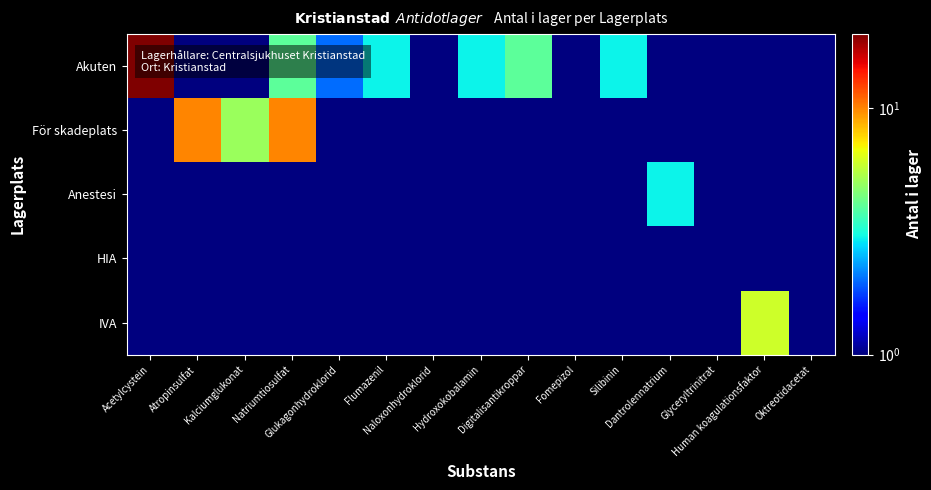

At how many categories does at least one series exceed 12?

1